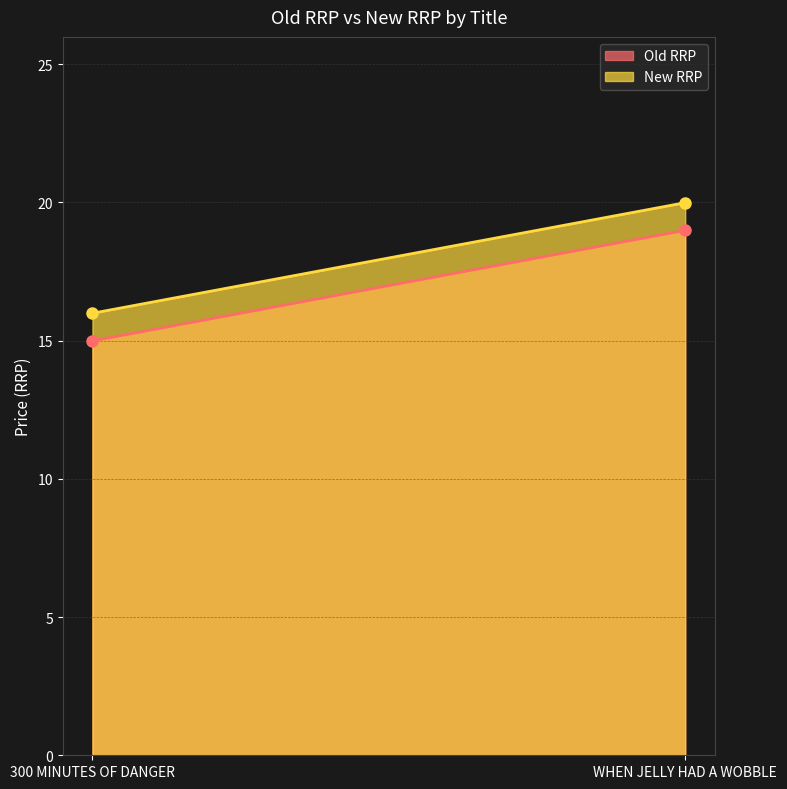

What is the label of the 1st point from the left?

300 MINUTES OF DANGER